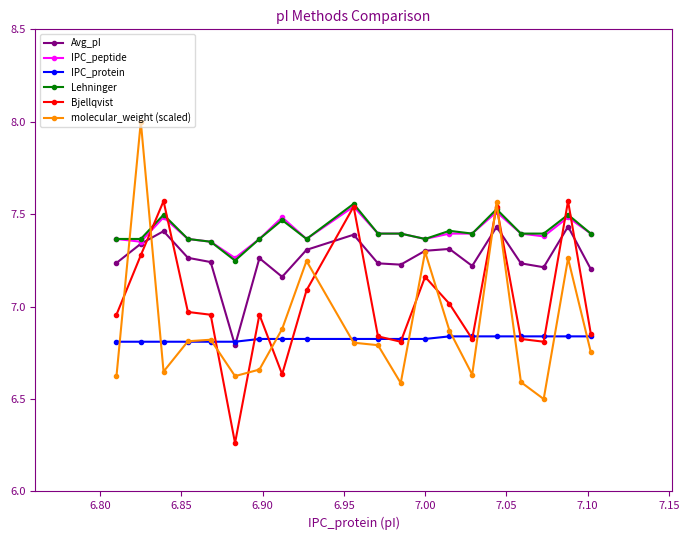

At how many categories does at least one series exceed 6?

20